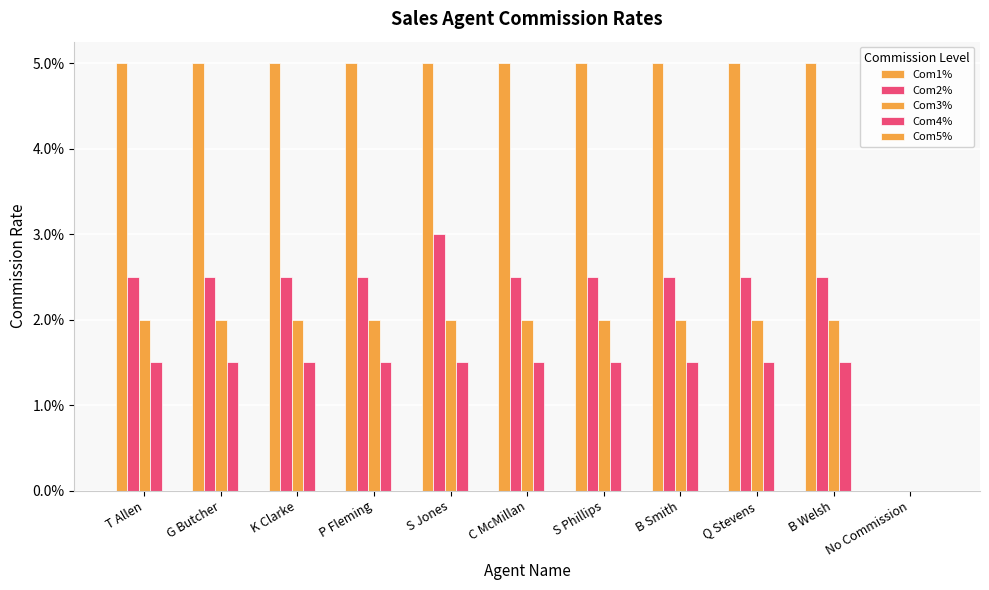

What position from the left is S Phillips?

7